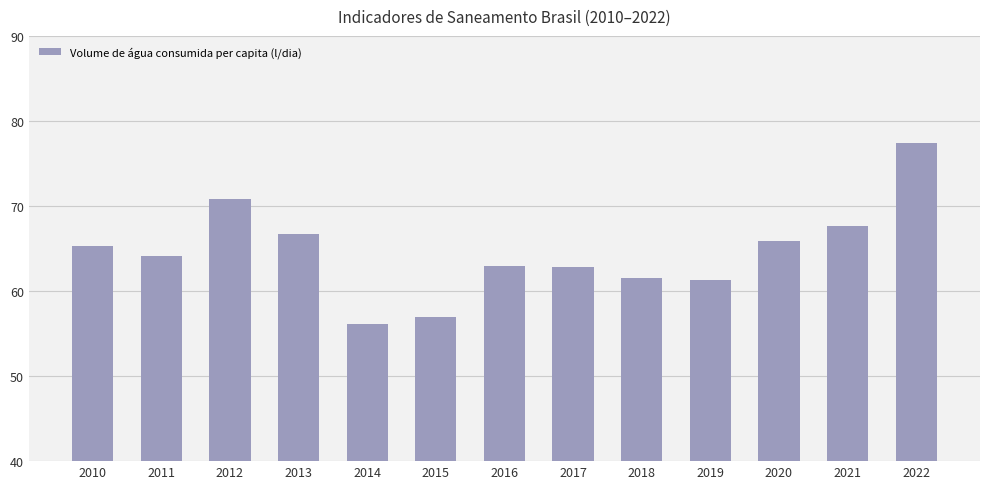

How many bars are there in total?

13